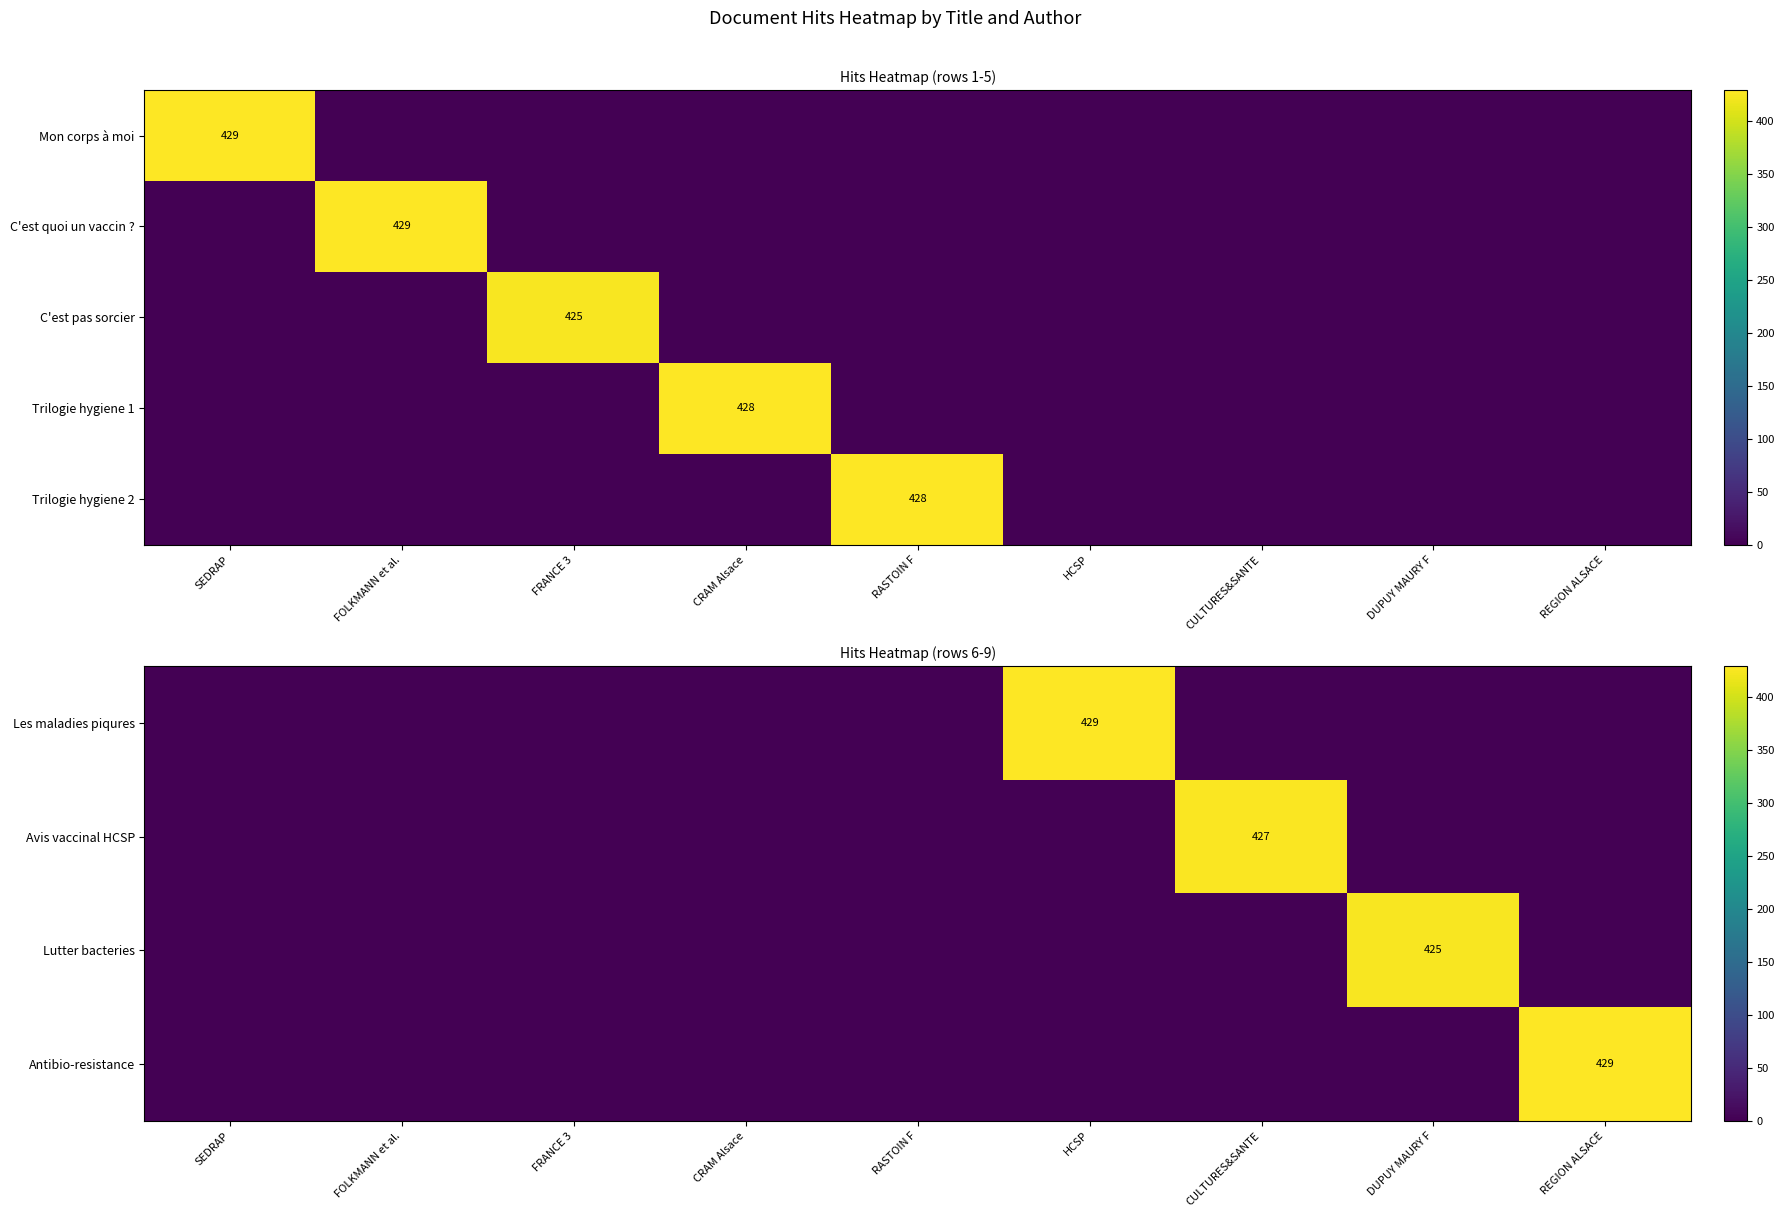

How many series are shown in this chart?

5